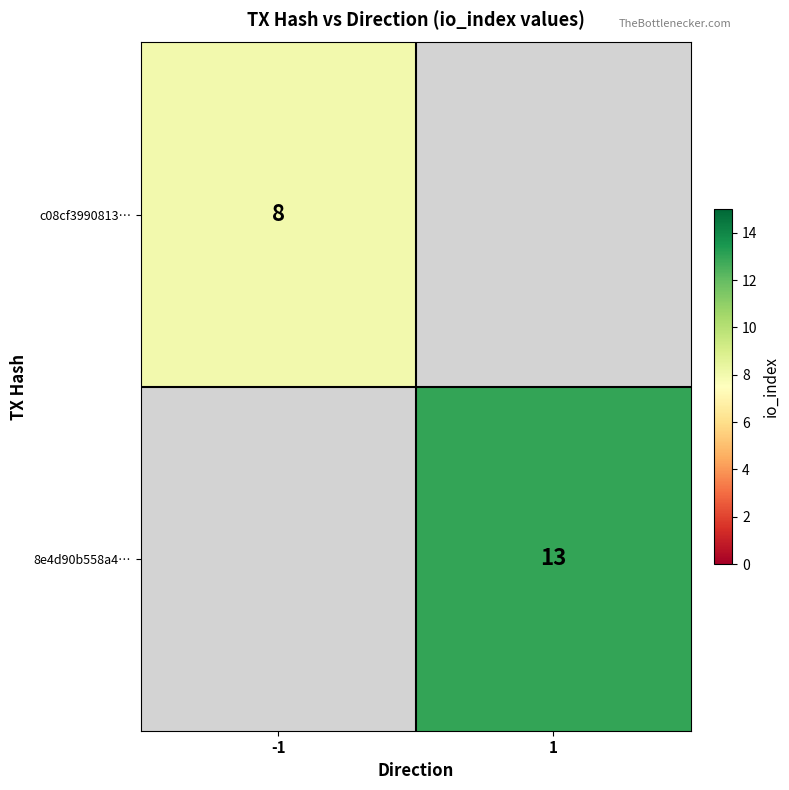

How many series are shown in this chart?

2